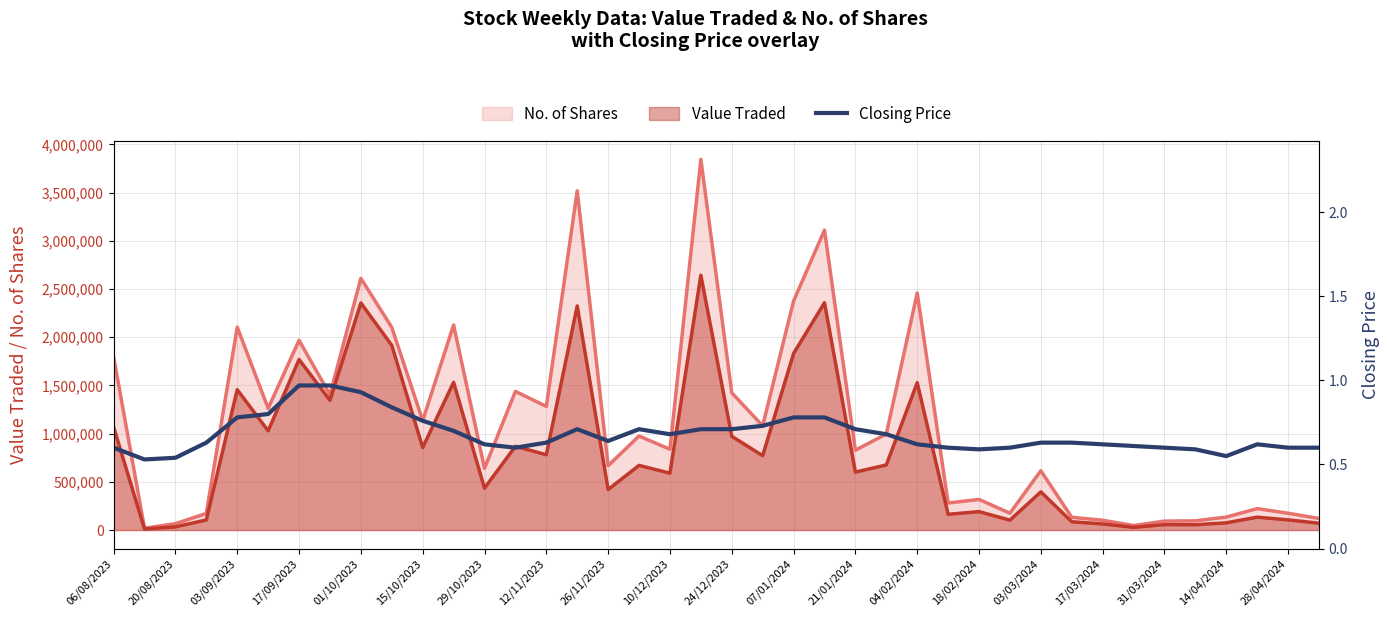

What is the sum of all values?

27.2